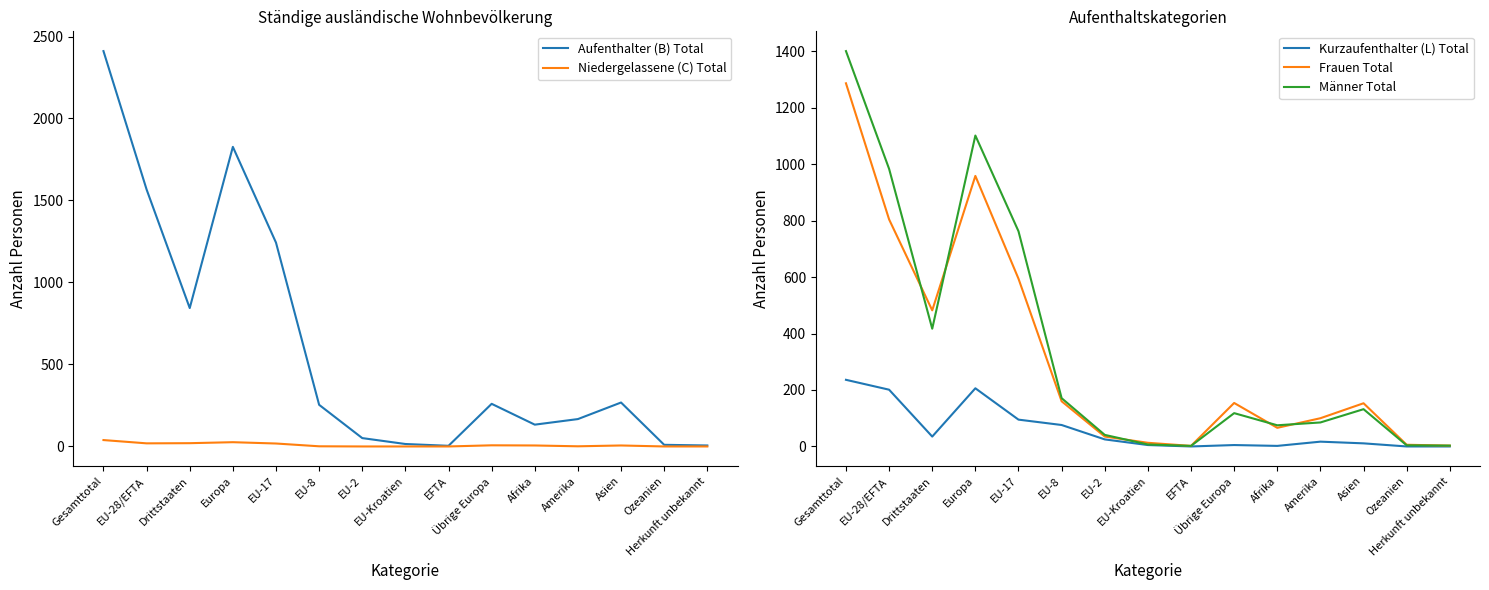

True or false: Niedergelassene (C) Total has a value of 1 at Amerika.

True